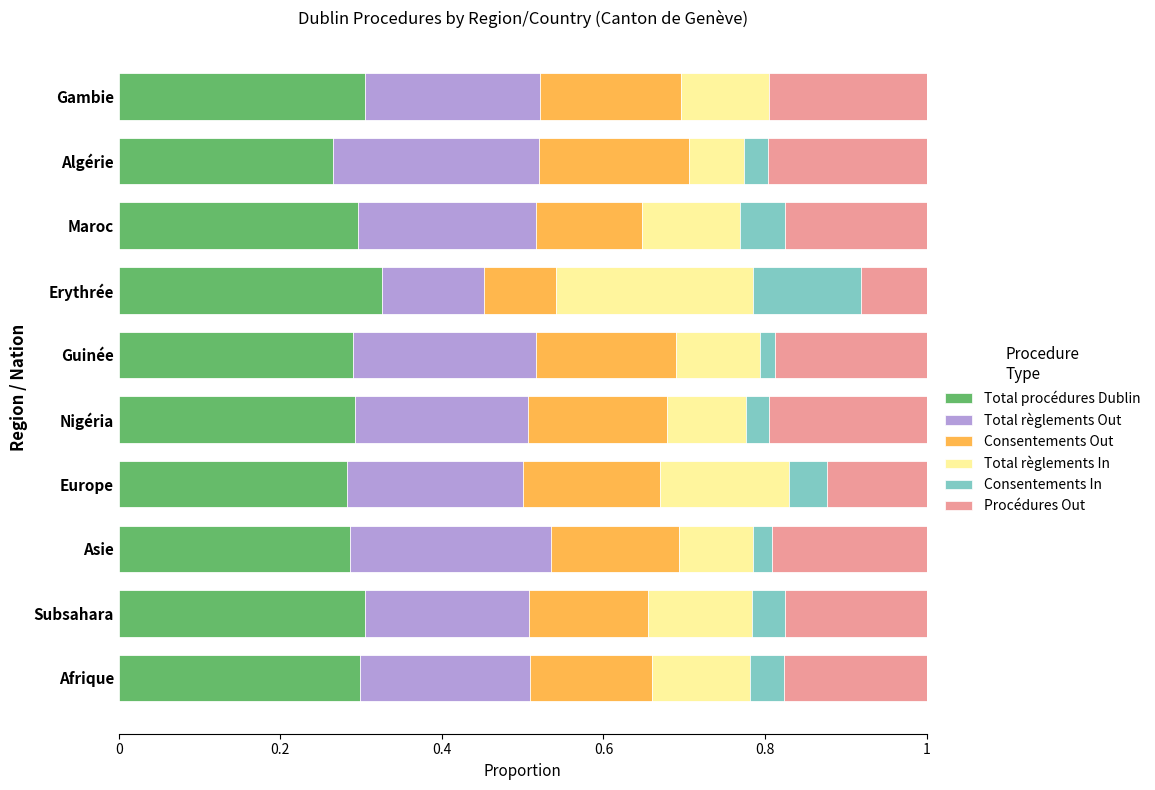

What is the total value across all series at Erythrée?

1.0